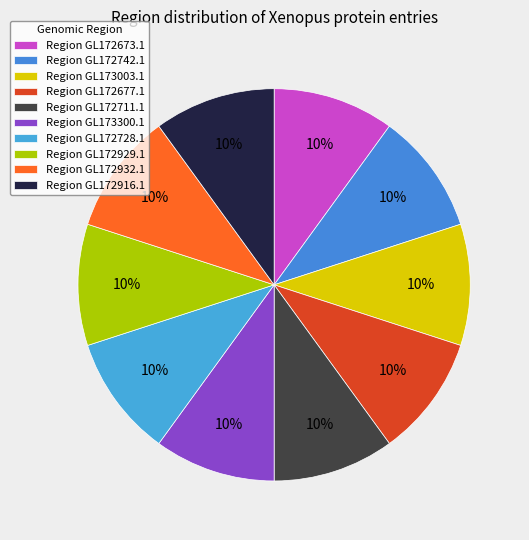

To the nearest percent, what is the average slice percentage?

10%